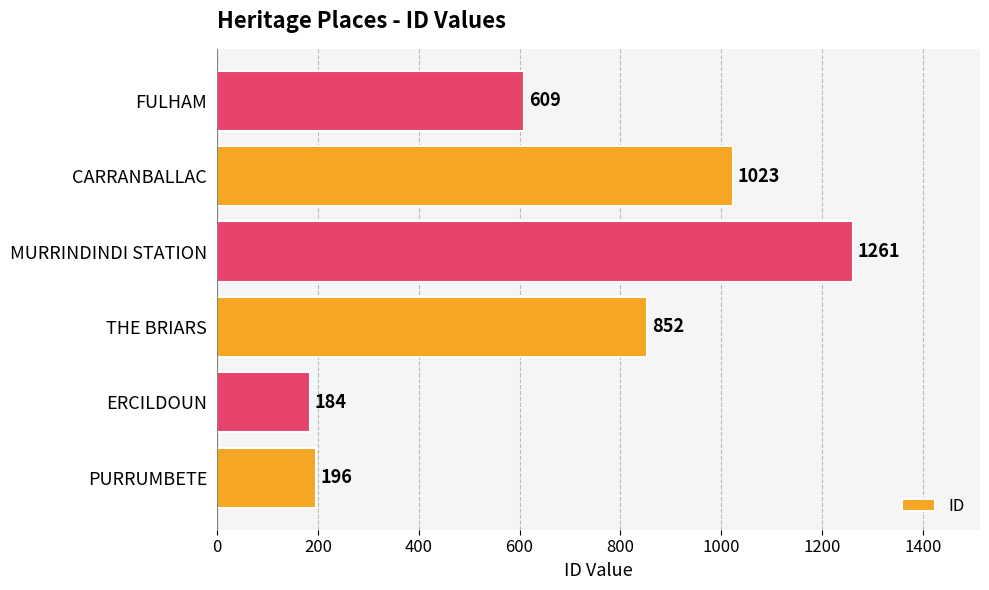

Where is the data nearest to the value 722?

FULHAM